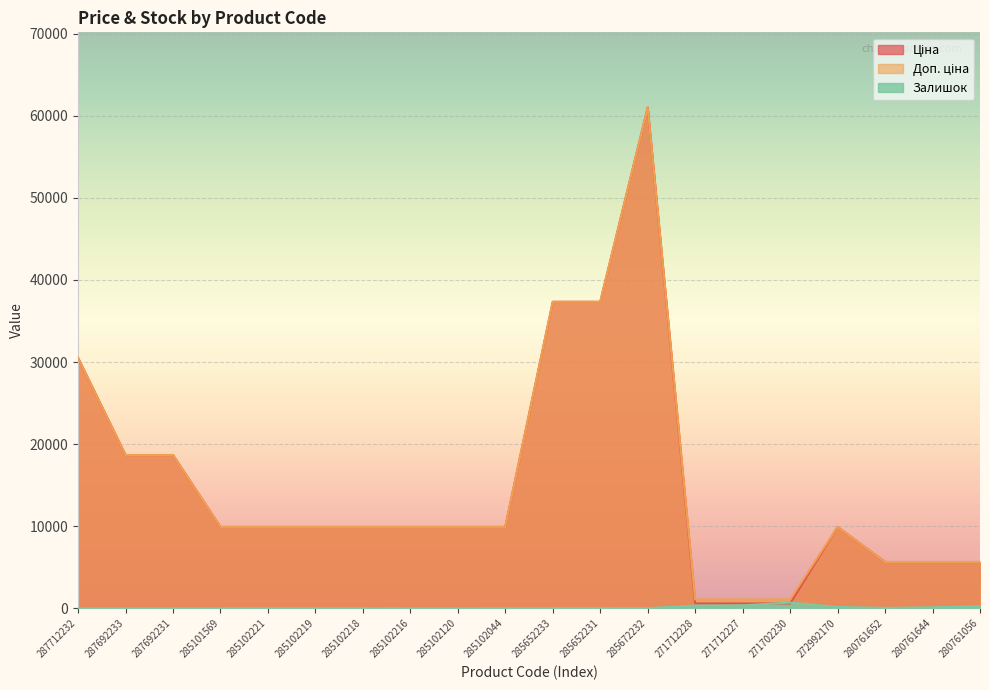

What is the total value across all series at 285652233?

74698.0